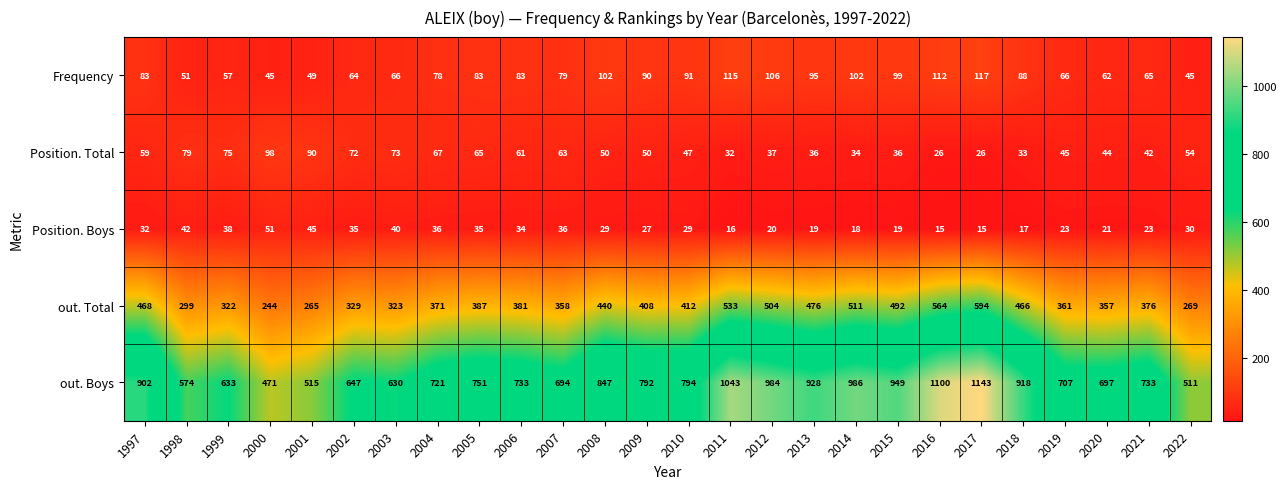

Which category has the lowest value in the out. Boys series?

2000